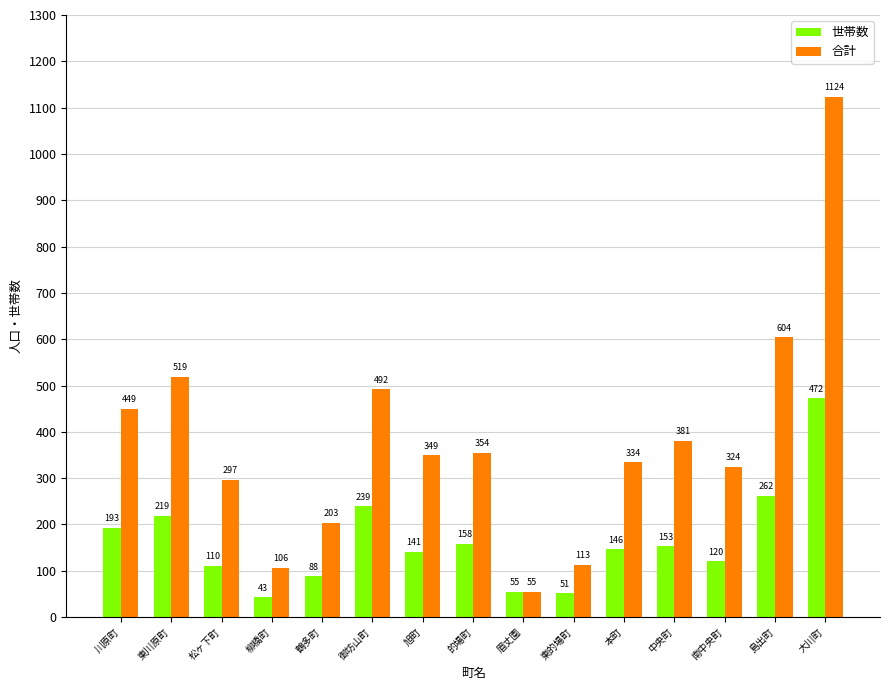

What is the difference between the maximum and minimum values in the 世帯数 series?

429